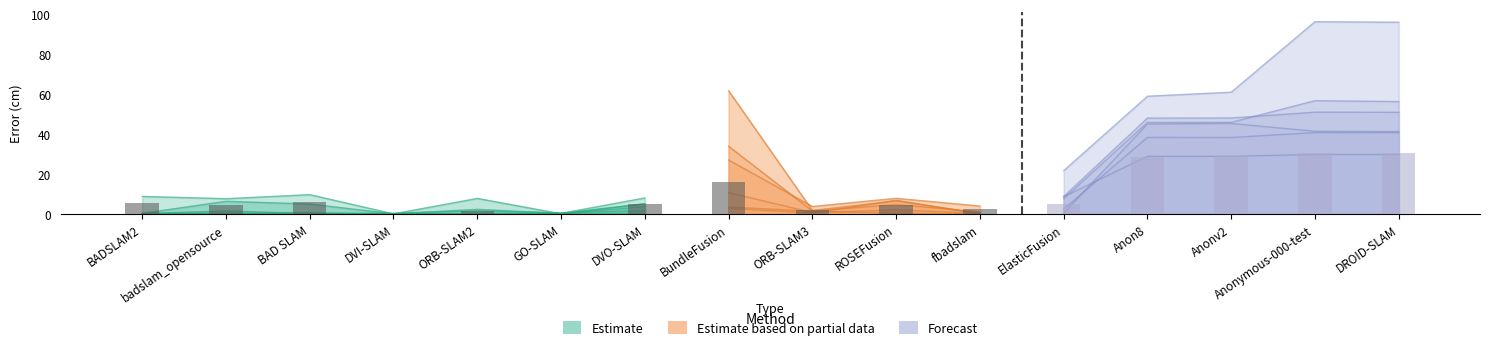

The desk changing 2 series shows 1.7 at ORB-SLAM2. True or false?

True